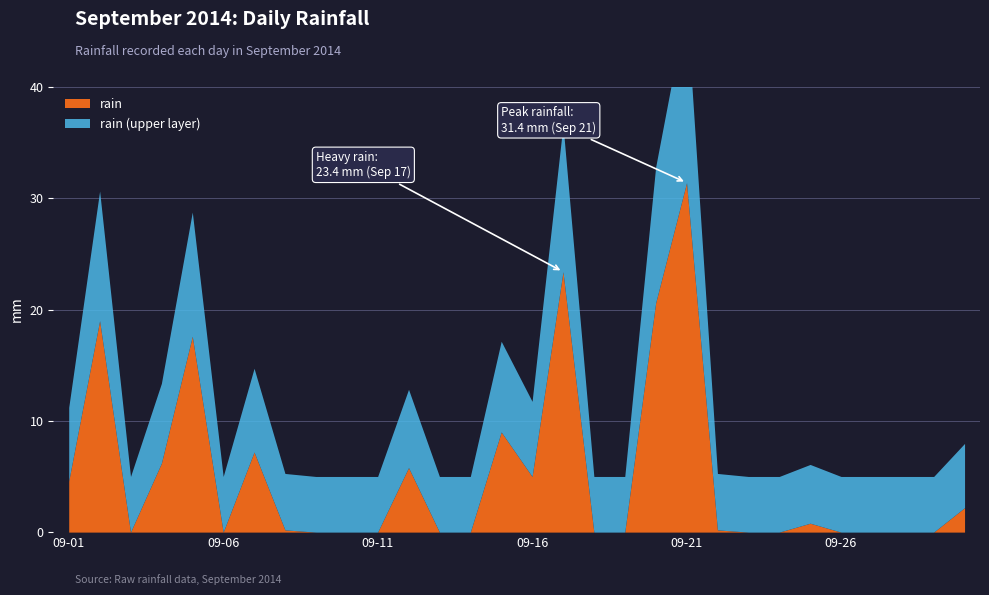

Is it true that the value at 2014-09-22 is 0.2?

True